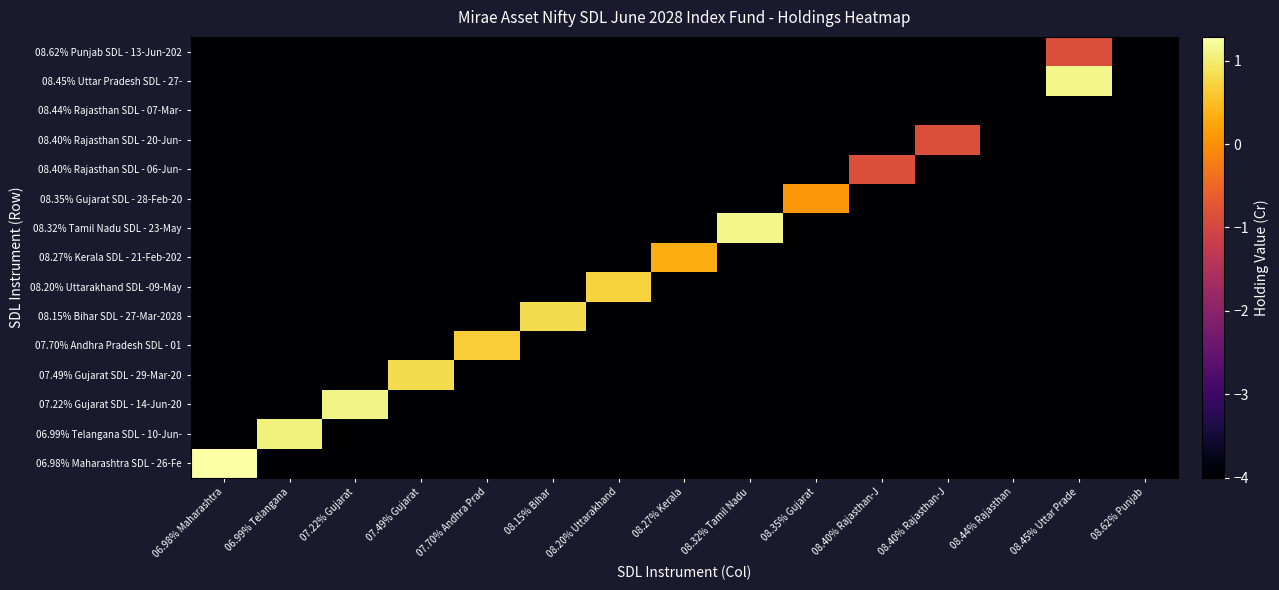

What is the spread (max minus min) of values at 08.27% Kerala?

4.3